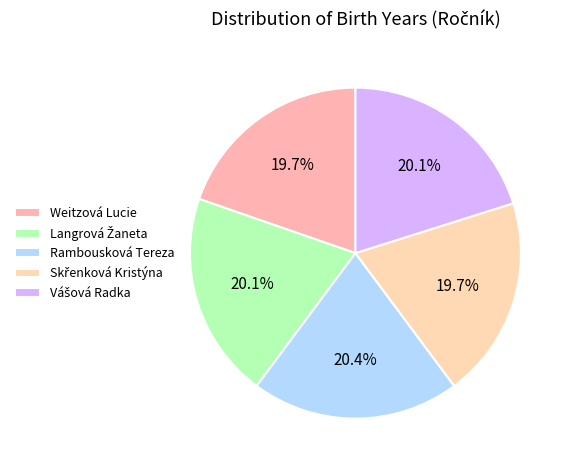

Which category has the smallest portion of the pie?

Weitzová Lucie